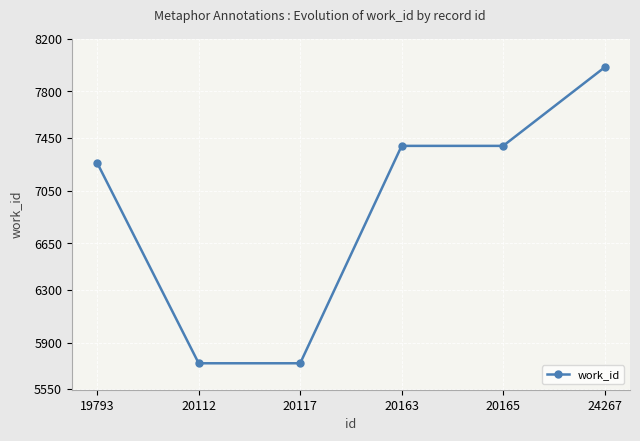

Reading left to right, extract all data points from this chart.

19793=7259	20112=5744	20117=5744	20163=7388	20165=7388	24267=7982